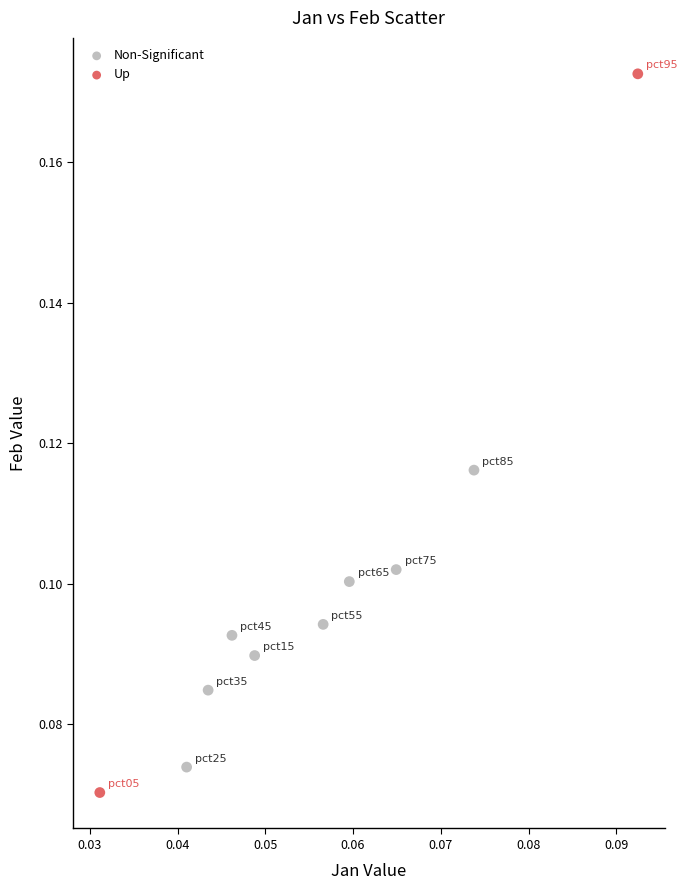

Which series has the largest Y range (max minus min)?

Up